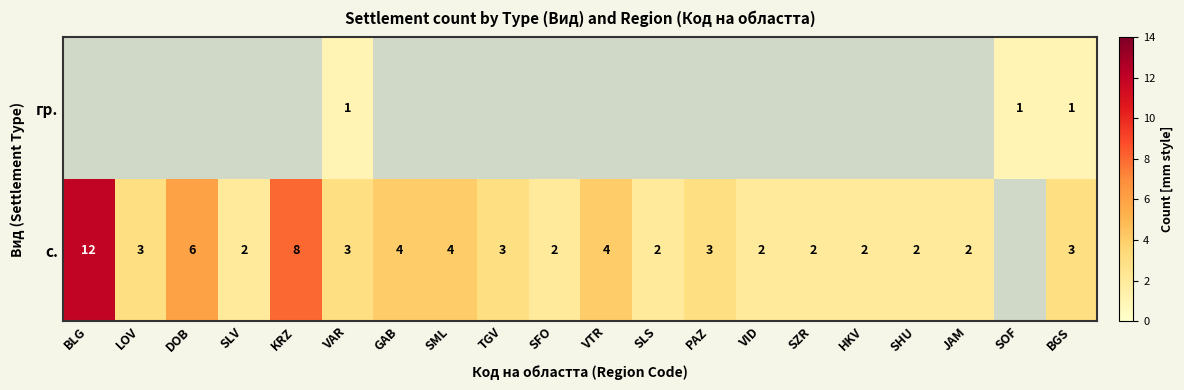

The value of с. at BGS is 3. True or false?

True